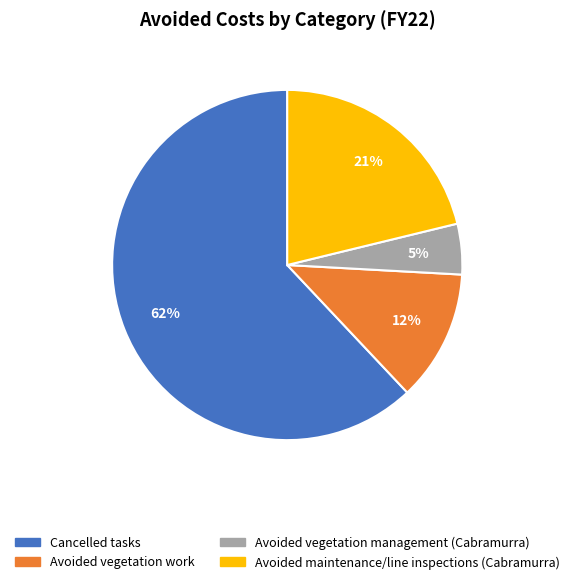

How many slices are in this pie chart?

4